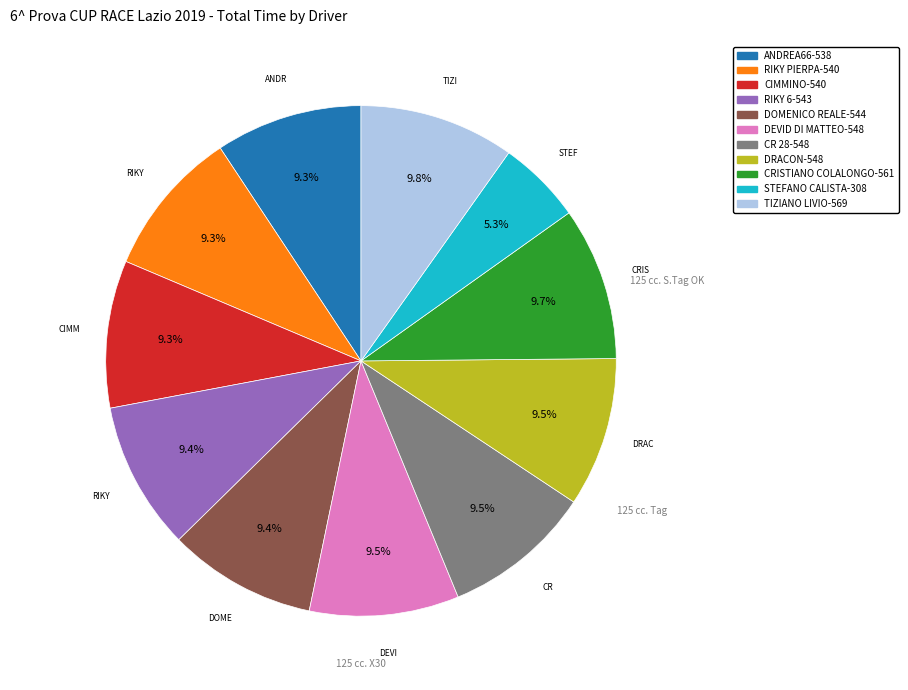

Is there any slice that represents more than half of the pie?

No